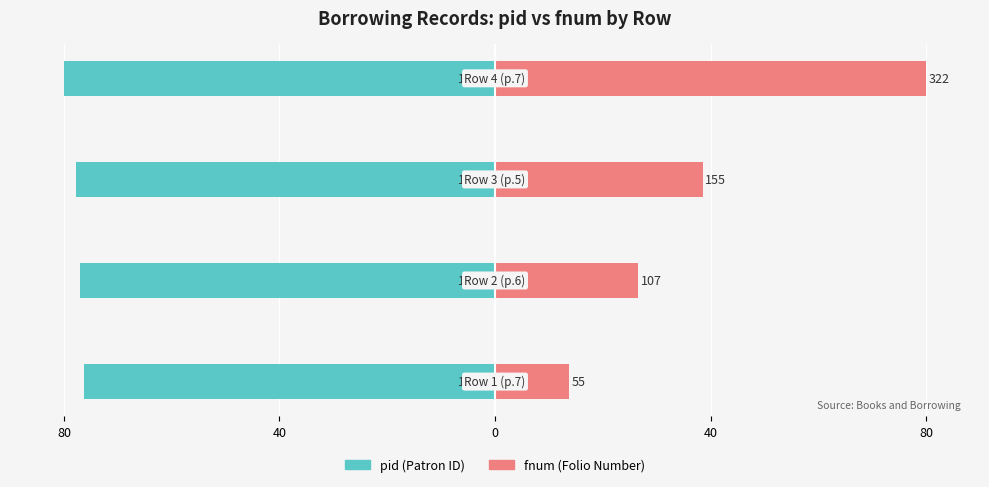

Reading right to left, extract all data points from this chart.

pid: 40=-80.0	0=-77.7	40=-77.0	80=-76.3
fnum: 40=80.0	0=38.5	40=26.6	80=13.7